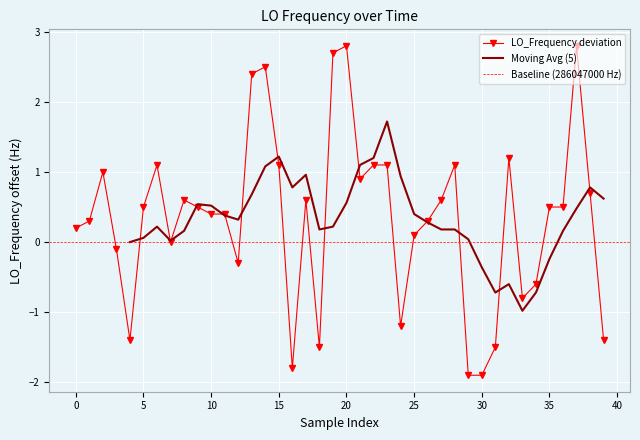

What is the label of the 19th point from the right?

21